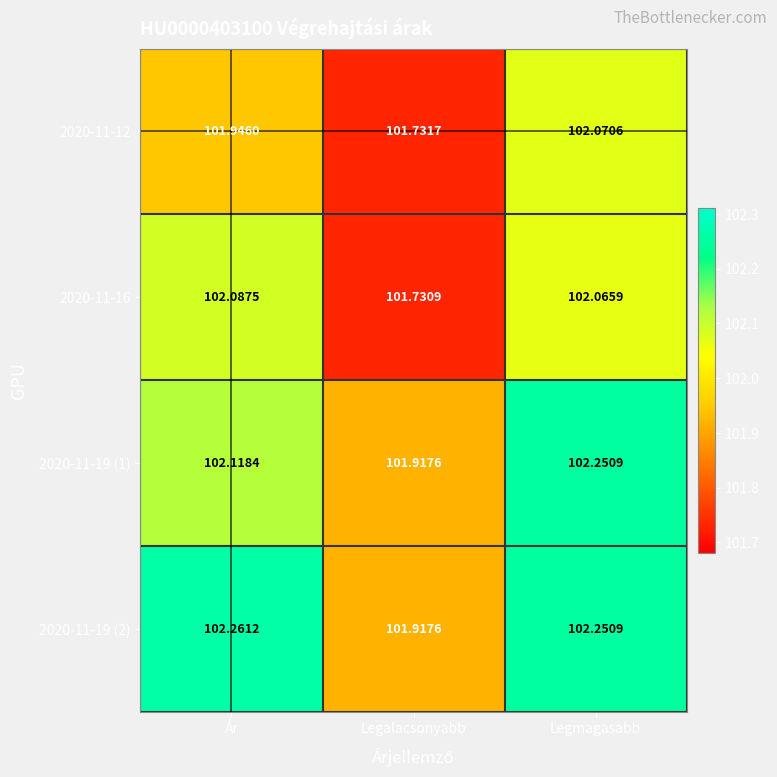

At which category is the sum across all series the highest?

Legmagasabb